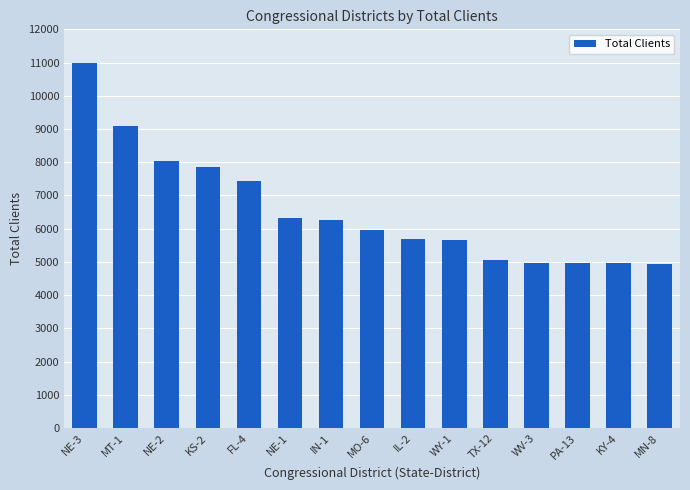

What is the sum of the values at WV-3 and FL-4?

12397